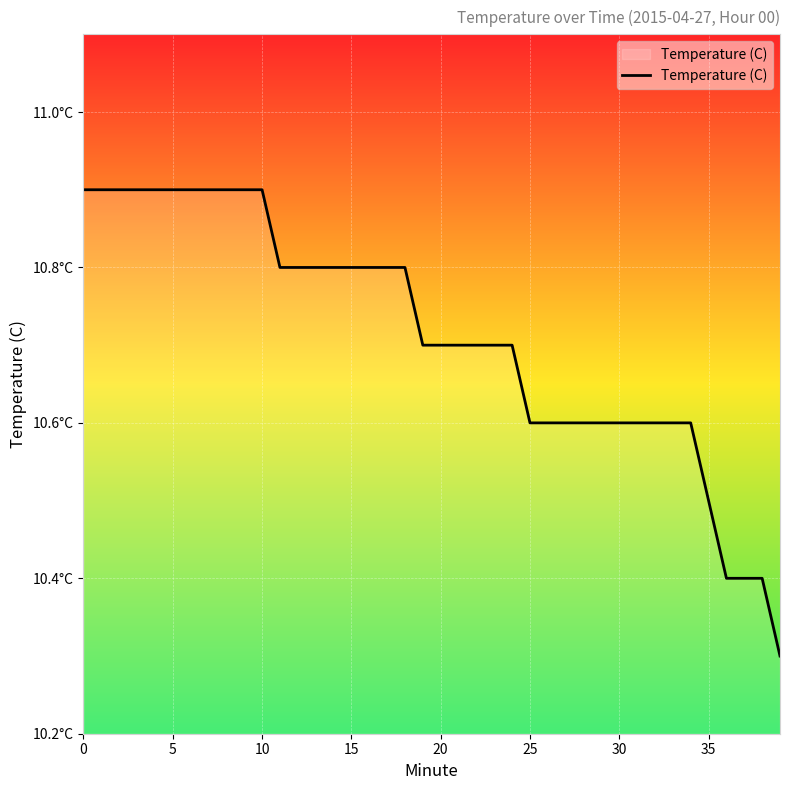

What is the minimum value shown in the chart?

10.3